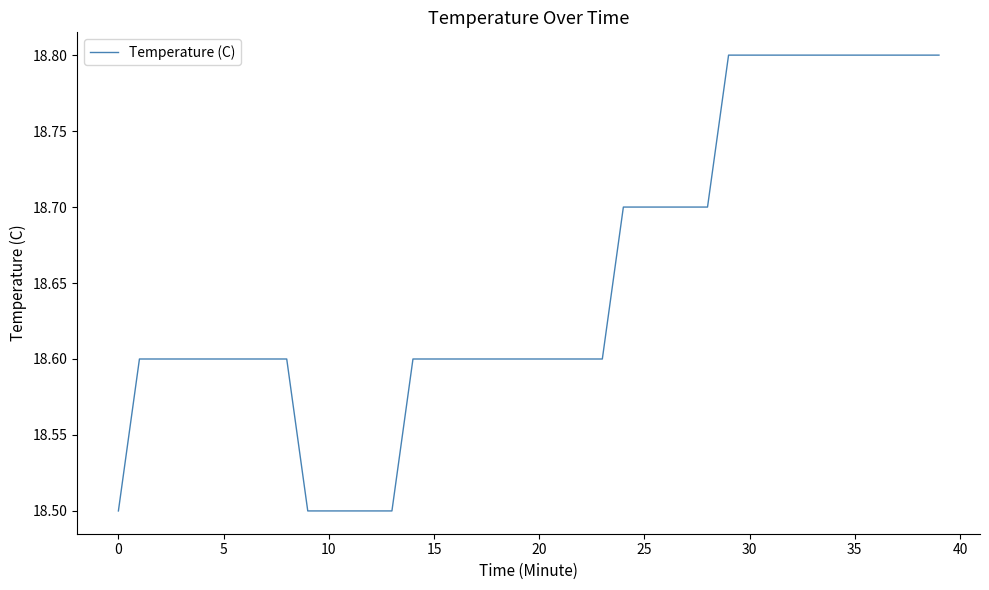

What is the minimum value shown in the chart?

18.5